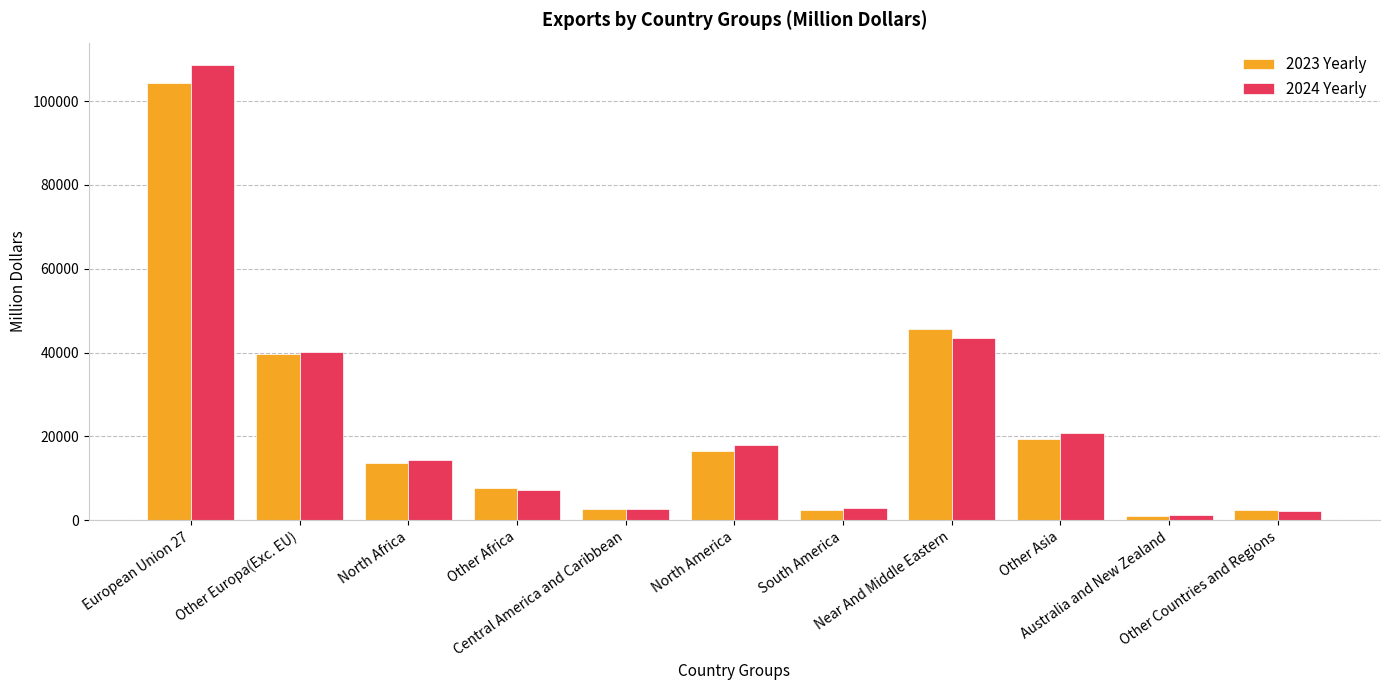

Is the value of 2023 Yearly at Other Africa greater than the value of 2024 Yearly at Near And Middle Eastern?

No